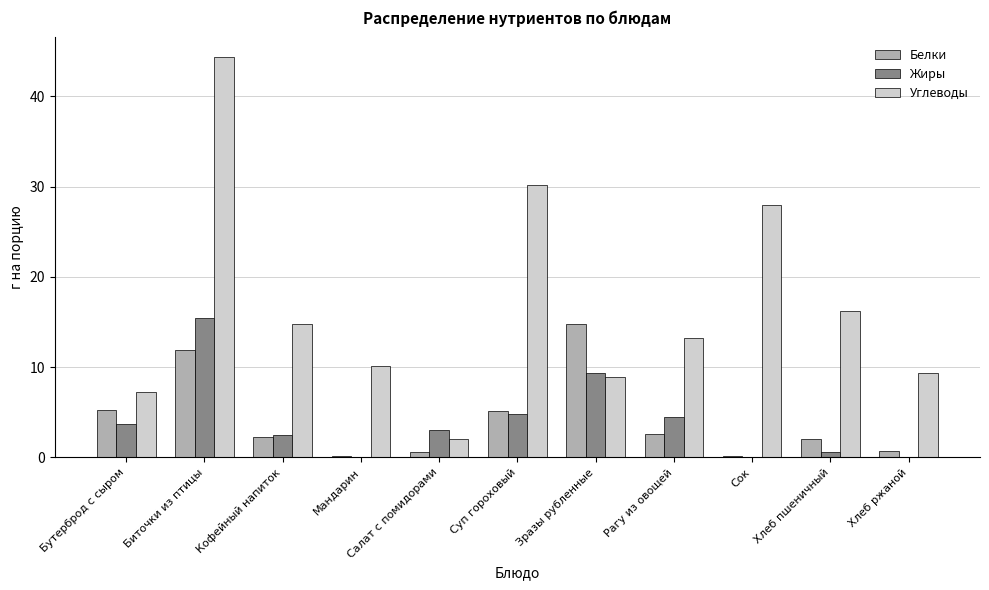

Is it true that Углеводы equals 8.9 at Зразы рубленные?

True